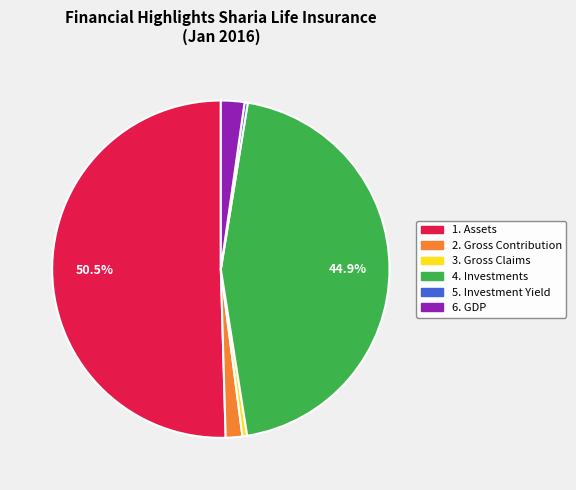

Is the sum of 1. Assets and 6. GDP greater than half?

Yes